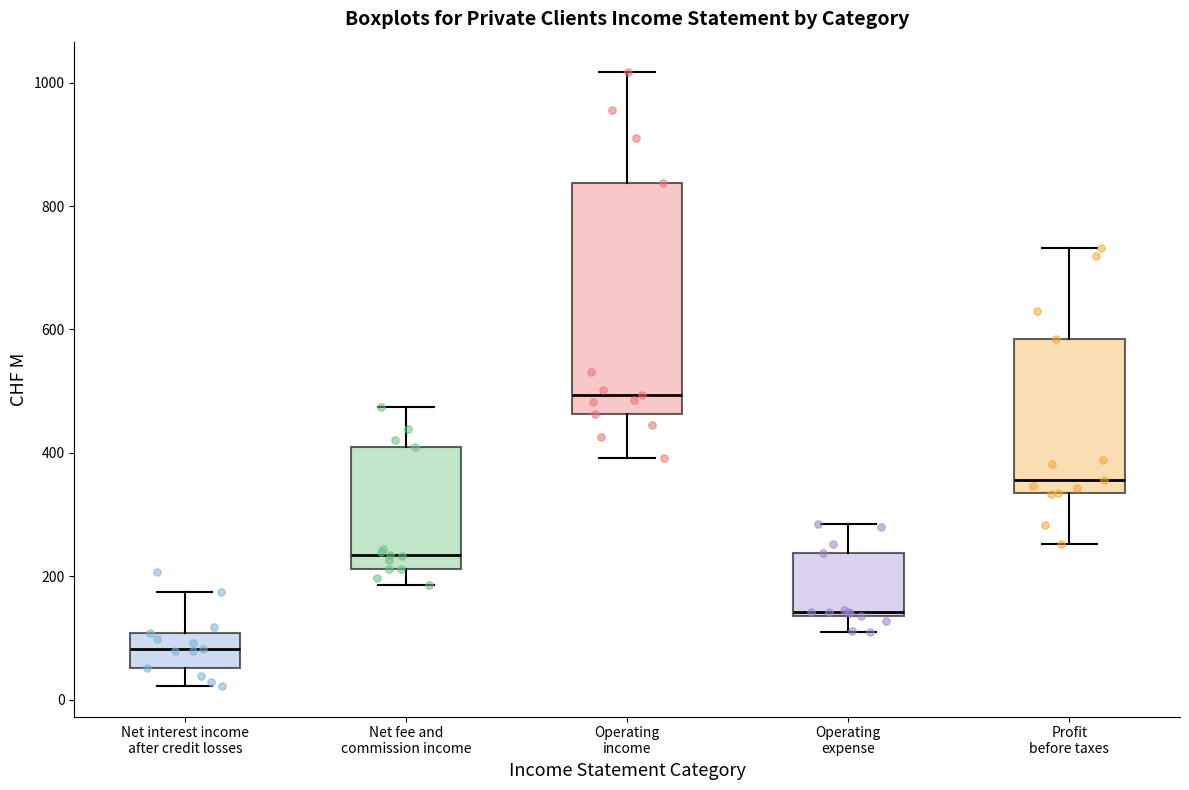

Which box is the tallest, from its lower edge to its upper edge?

Operating income